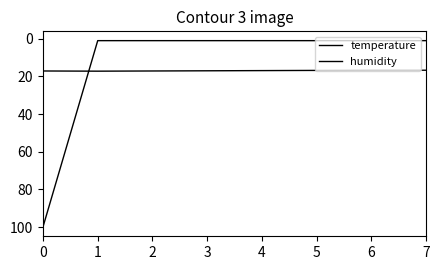

What is the average value of the temperature series?

16.9